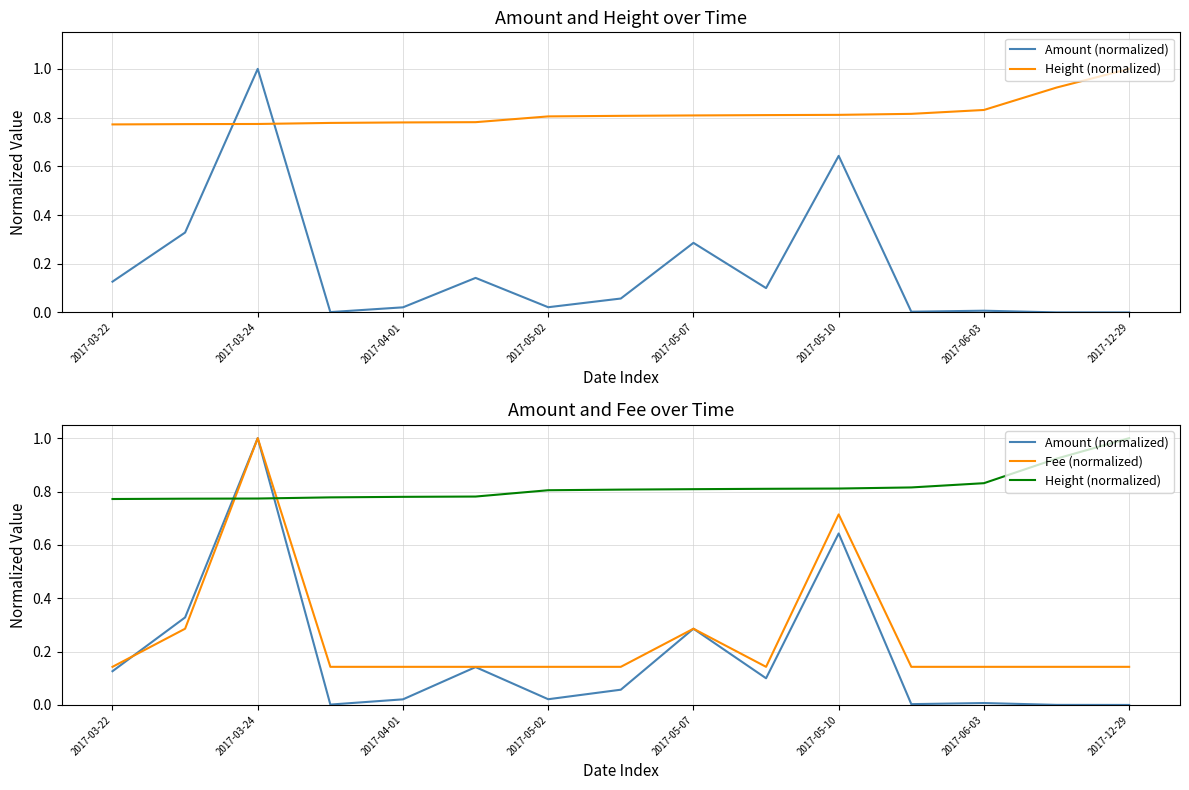

How many interior local valleys does the Fee (normalized) series have?

1